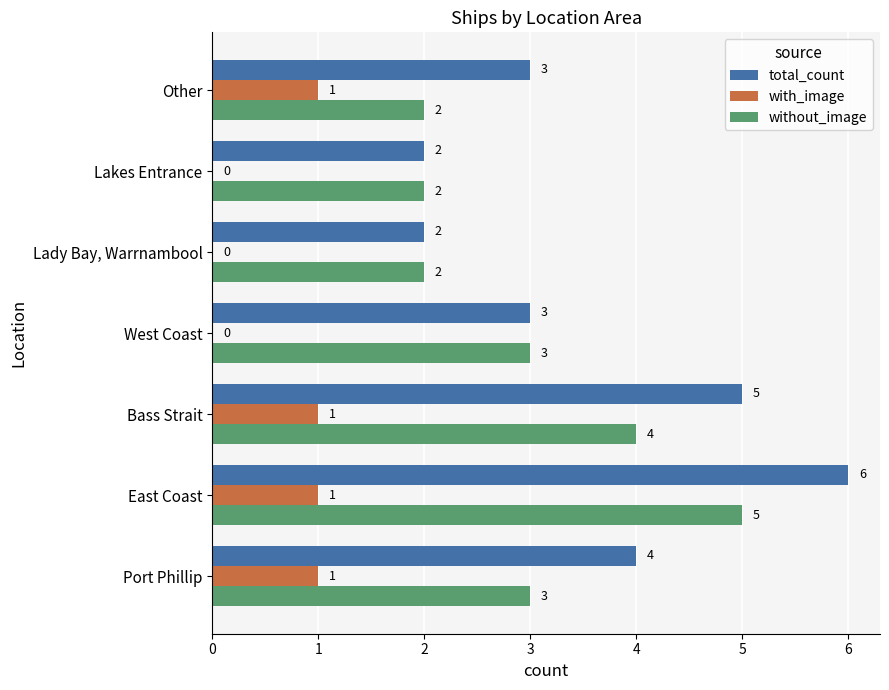

Is it true that with_image equals 1 at Port Phillip?

True